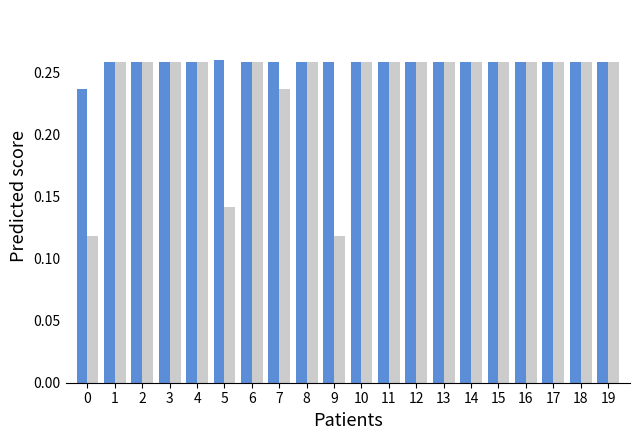

What is the total value across all series at 8?

0.5